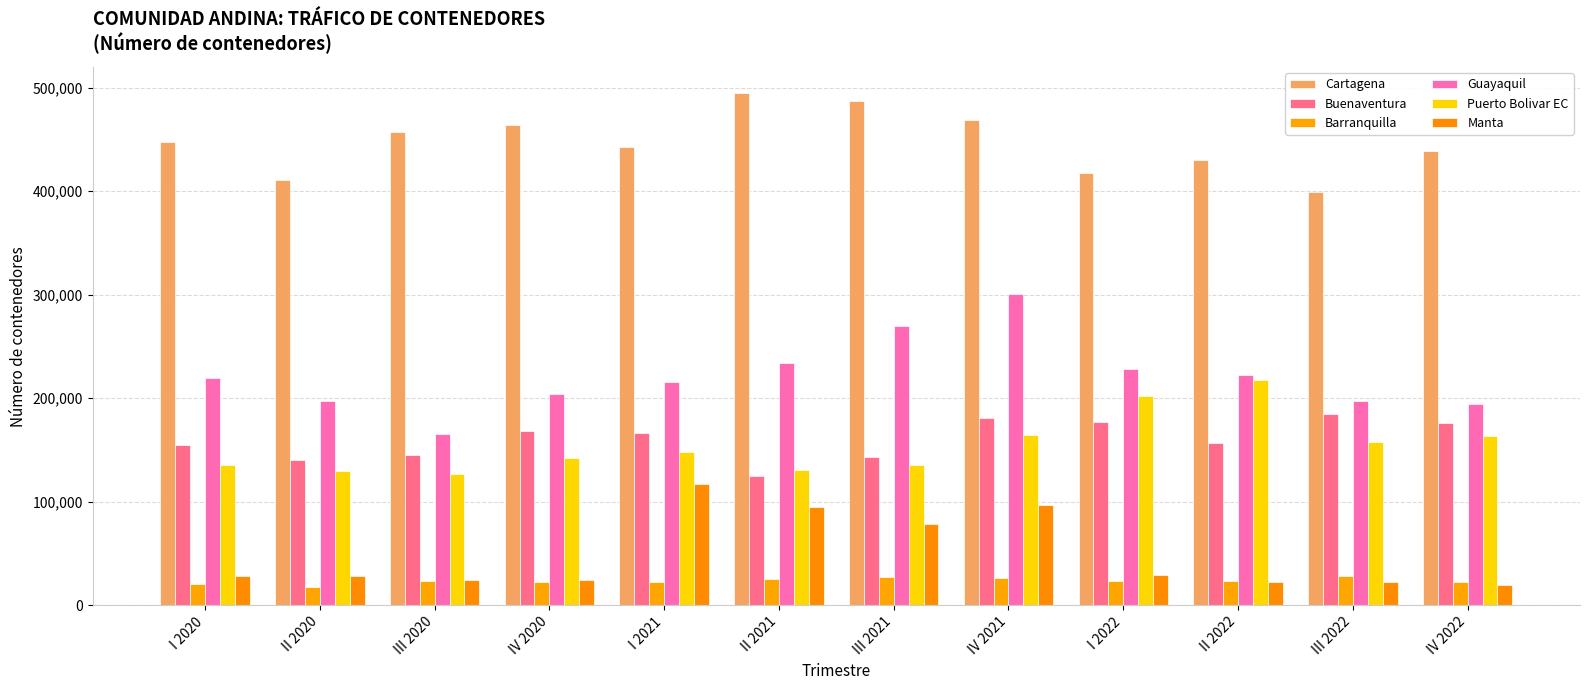

How many categories are shown in the chart?

12